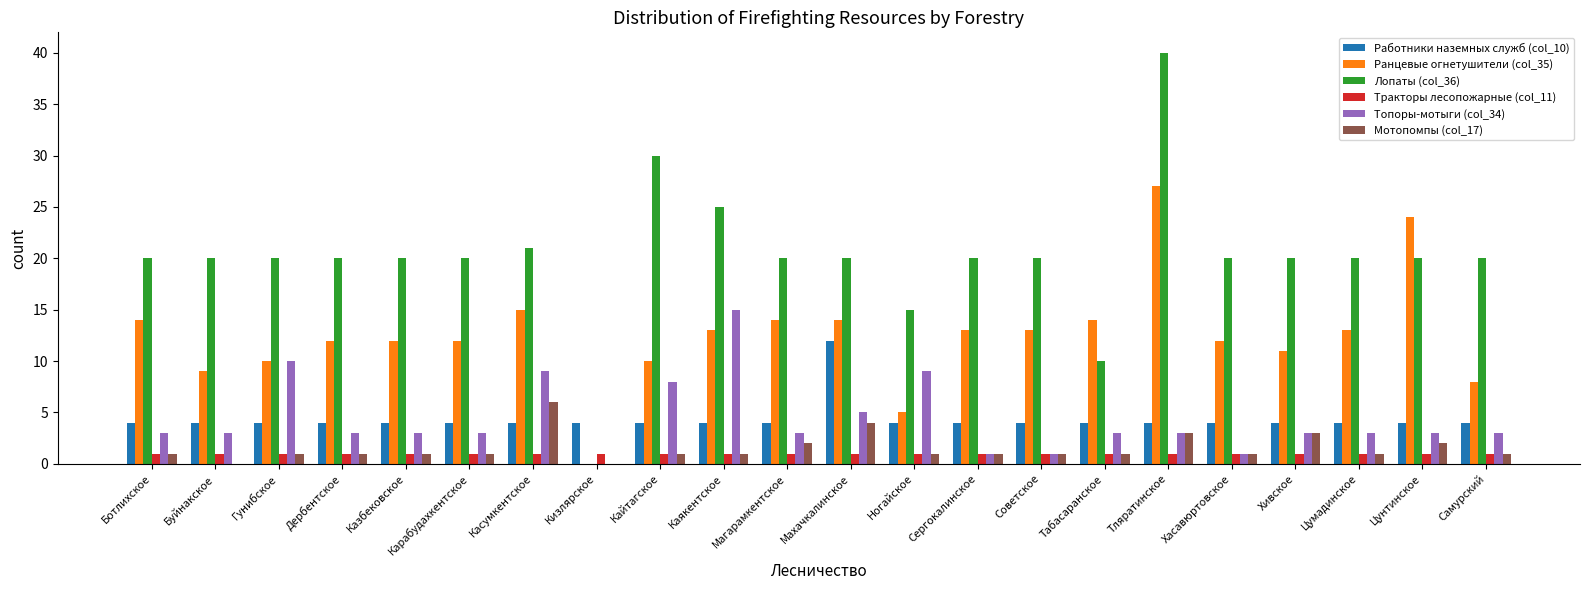

Reading left to right, transcribe all the data shown in this chart.

Работники наземных служб (col_10): Ботлихское=4	Буйнакское=4	Гунибское=4	Дербентское=4	Казбековское=4	Карабудахкентское=4	Касумкентское=4	Кизлярское=4	Кайтагское=4	Каякентское=4	Магарамкентское=4	Махачкалинское=12	Ногайское=4	Сергокалинское=4	Советское=4	Табасаранское=4	Тляратинское=4	Хасавюртовское=4	Хивское=4	Цумадинское=4	Цунтинское=4	Самурский=4
Ранцевые огнетушители (col_35): Ботлихское=14	Буйнакское=9	Гунибское=10	Дербентское=12	Казбековское=12	Карабудахкентское=12	Касумкентское=15	Кизлярское=0	Кайтагское=10	Каякентское=13	Магарамкентское=14	Махачкалинское=14	Ногайское=5	Сергокалинское=13	Советское=13	Табасаранское=14	Тляратинское=27	Хасавюртовское=12	Хивское=11	Цумадинское=13	Цунтинское=24	Самурский=8
Лопаты (col_36): Ботлихское=20	Буйнакское=20	Гунибское=20	Дербентское=20	Казбековское=20	Карабудахкентское=20	Касумкентское=21	Кизлярское=0	Кайтагское=30	Каякентское=25	Магарамкентское=20	Махачкалинское=20	Ногайское=15	Сергокалинское=20	Советское=20	Табасаранское=10	Тляратинское=40	Хасавюртовское=20	Хивское=20	Цумадинское=20	Цунтинское=20	Самурский=20
Тракторы лесопожарные (col_11): Ботлихское=1	Буйнакское=1	Гунибское=1	Дербентское=1	Казбековское=1	Карабудахкентское=1	Касумкентское=1	Кизлярское=1	Кайтагское=1	Каякентское=1	Магарамкентское=1	Махачкалинское=1	Ногайское=1	Сергокалинское=1	Советское=1	Табасаранское=1	Тляратинское=1	Хасавюртовское=1	Хивское=1	Цумадинское=1	Цунтинское=1	Самурский=1
Топоры-мотыги (col_34): Ботлихское=3	Буйнакское=3	Гунибское=10	Дербентское=3	Казбековское=3	Карабудахкентское=3	Касумкентское=9	Кизлярское=0	Кайтагское=8	Каякентское=15	Магарамкентское=3	Махачкалинское=5	Ногайское=9	Сергокалинское=1	Советское=1	Табасаранское=3	Тляратинское=3	Хасавюртовское=1	Хивское=3	Цумадинское=3	Цунтинское=3	Самурский=3
Мотопомпы (col_17): Ботлихское=1	Буйнакское=0	Гунибское=1	Дербентское=1	Казбековское=1	Карабудахкентское=1	Касумкентское=6	Кизлярское=0	Кайтагское=1	Каякентское=1	Магарамкентское=2	Махачкалинское=4	Ногайское=1	Сергокалинское=1	Советское=1	Табасаранское=1	Тляратинское=3	Хасавюртовское=1	Хивское=3	Цумадинское=1	Цунтинское=2	Самурский=1